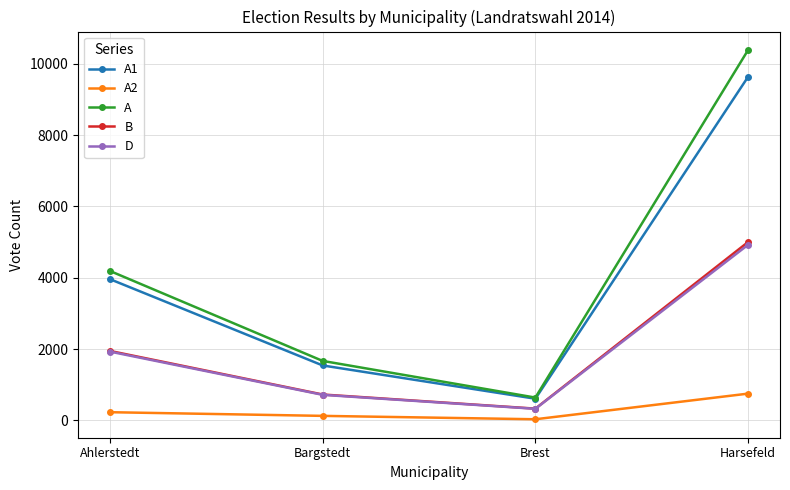

How many lines are shown in the chart?

5